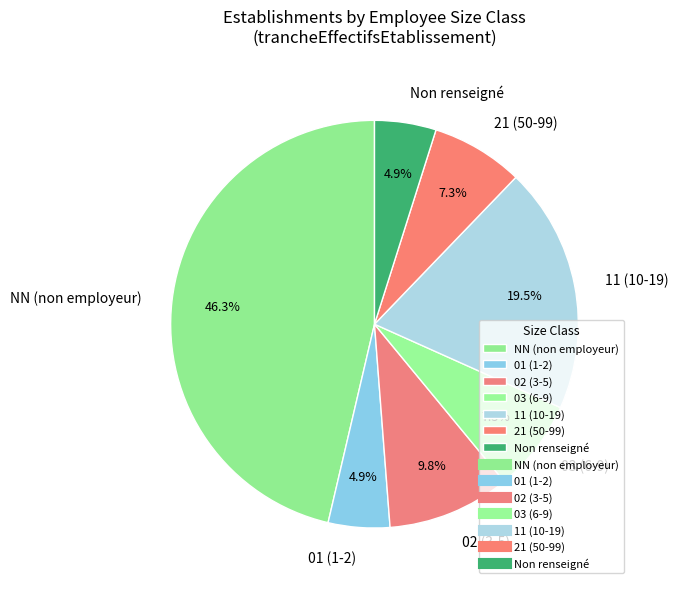

What portion of the pie excludes NN (non employeur)?

53.7%